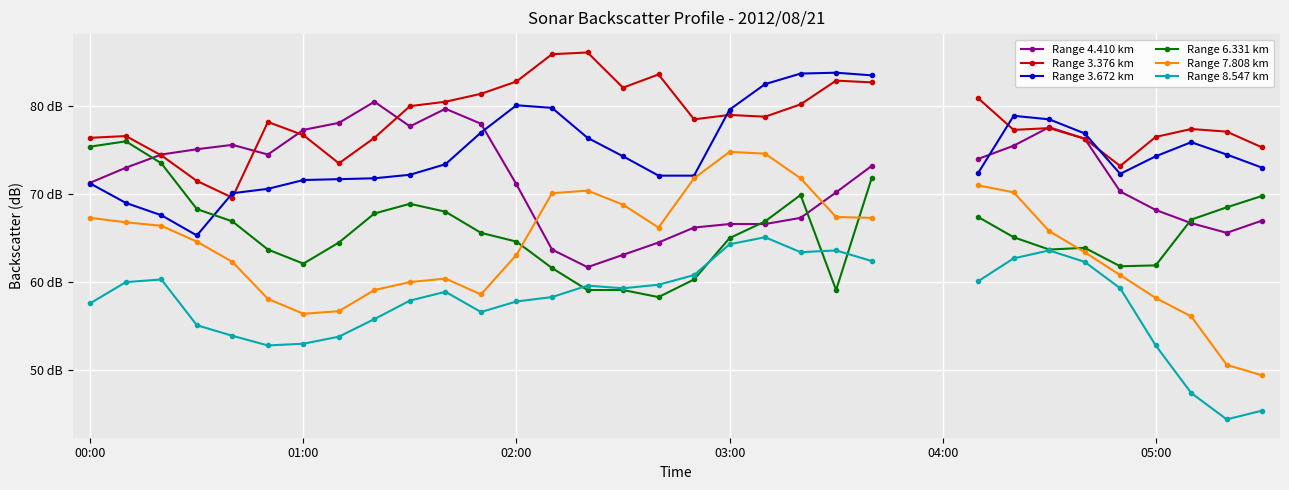

How many intersections are there between Range 3.376 km and Range 4.410 km?

5